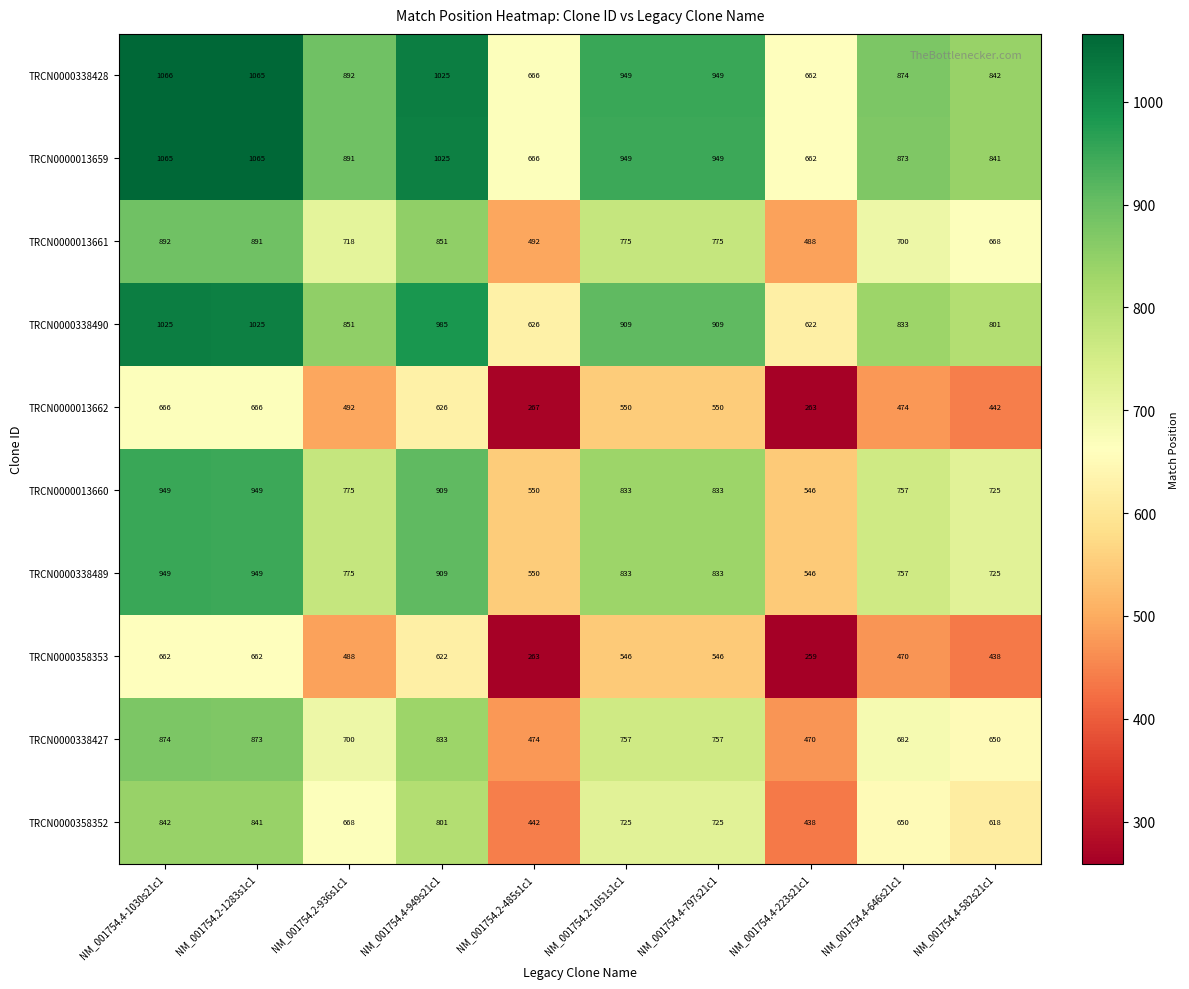

What is the difference between the second highest and second lowest values in the TRCN0000013662 series?

399